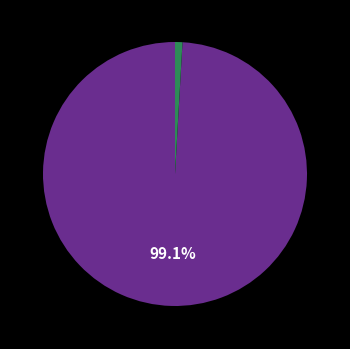

Does any single category account for the majority?

Yes